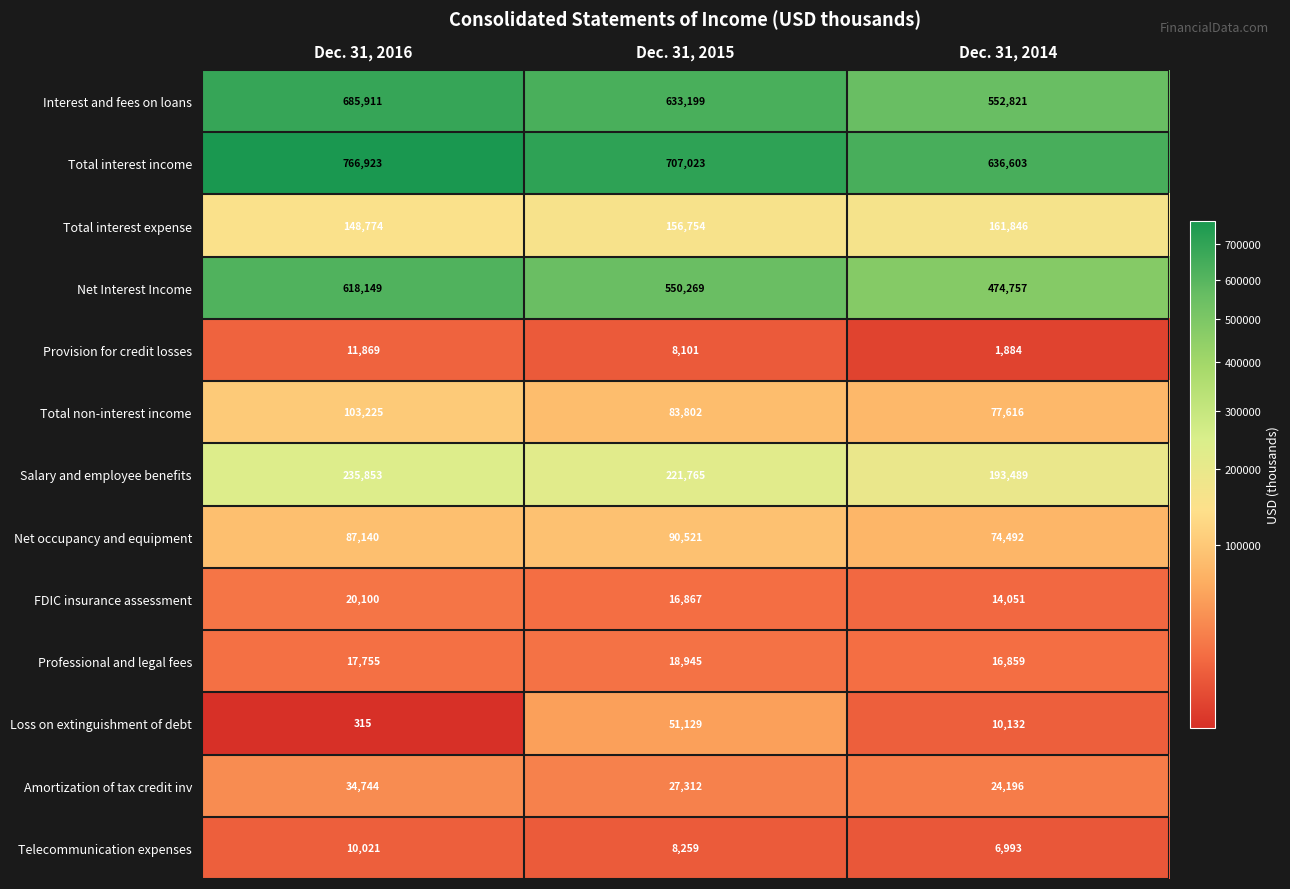

What is the sum of the Salary and employee benefits values at Dec. 31, 2016 and Dec. 31, 2014?

429342